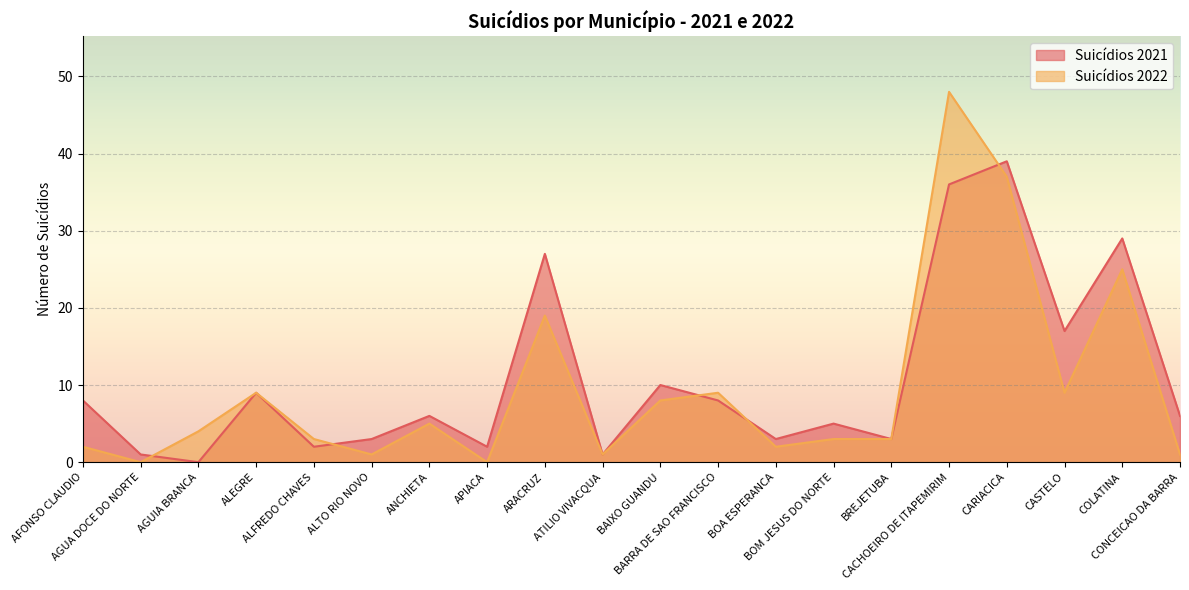

How many lines are shown in the chart?

2